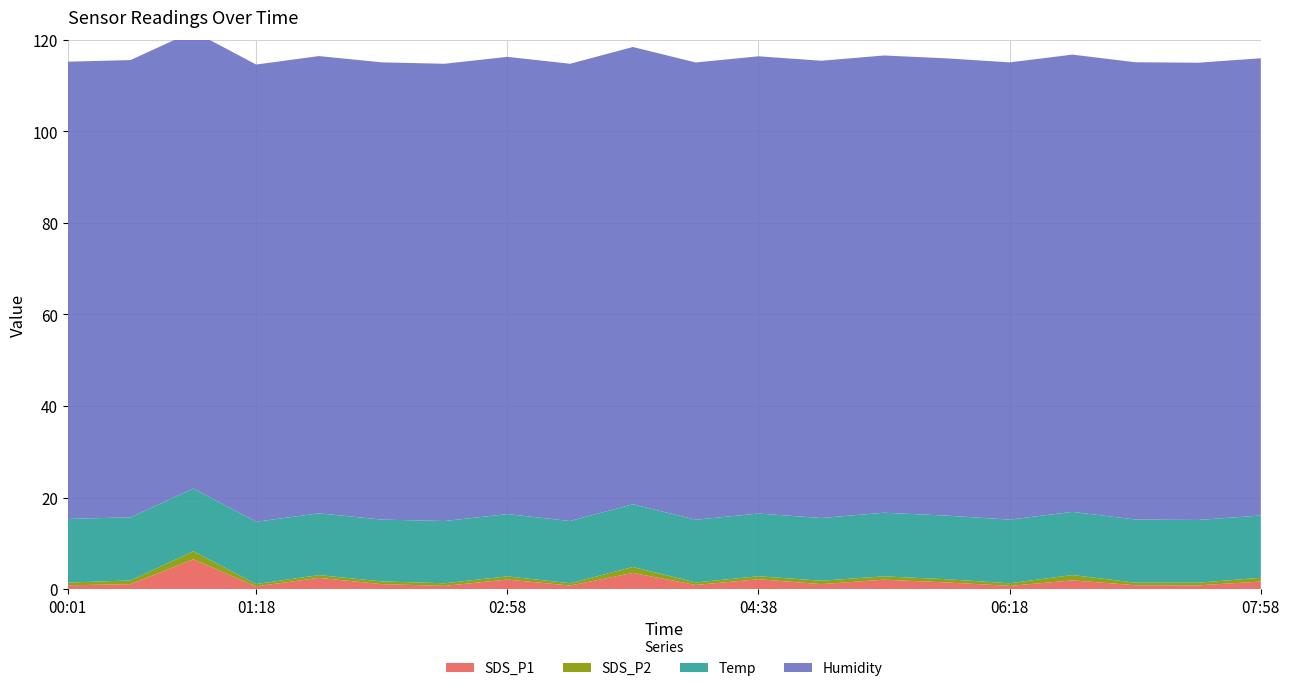

Reading left to right, list all the values displayed in this chart.

SDS_P1: 00:01=0.8	00:28=1.1	00:53=6.5	01:18=0.6	01:43=2.5	02:08=1.1	02:33=0.7	02:58=2.1	03:23=0.8	03:48=3.5	04:13=0.9	04:38=2.1	05:03=1.1	05:28=2.0	05:53=1.4	06:18=0.7	06:43=1.9	07:08=0.8	07:33=0.8	07:58=1.6
SDS_P2: 00:01=0.6	00:28=0.8	00:53=1.8	01:18=0.5	01:43=0.6	02:08=0.6	02:33=0.6	02:58=0.7	03:23=0.5	03:48=1.3	04:13=0.6	04:38=0.7	05:03=0.8	05:28=0.7	05:53=0.7	06:18=0.6	06:43=1.2	07:08=0.6	07:33=0.6	07:58=0.8
Temp: 00:01=13.9	00:28=13.8	00:53=13.7	01:18=13.6	01:43=13.5	02:08=13.5	02:33=13.6	02:58=13.6	03:23=13.6	03:48=13.7	04:13=13.7	04:38=13.7	05:03=13.7	05:28=13.9	05:53=13.9	06:18=13.9	06:43=13.8	07:08=13.8	07:33=13.7	07:58=13.6
Humidity: 00:01=99.9	00:28=99.9	00:53=99.9	01:18=99.9	01:43=99.9	02:08=99.9	02:33=99.9	02:58=99.9	03:23=99.9	03:48=99.9	04:13=99.9	04:38=99.9	05:03=99.9	05:28=99.9	05:53=99.9	06:18=99.9	06:43=99.9	07:08=99.9	07:33=99.9	07:58=99.9